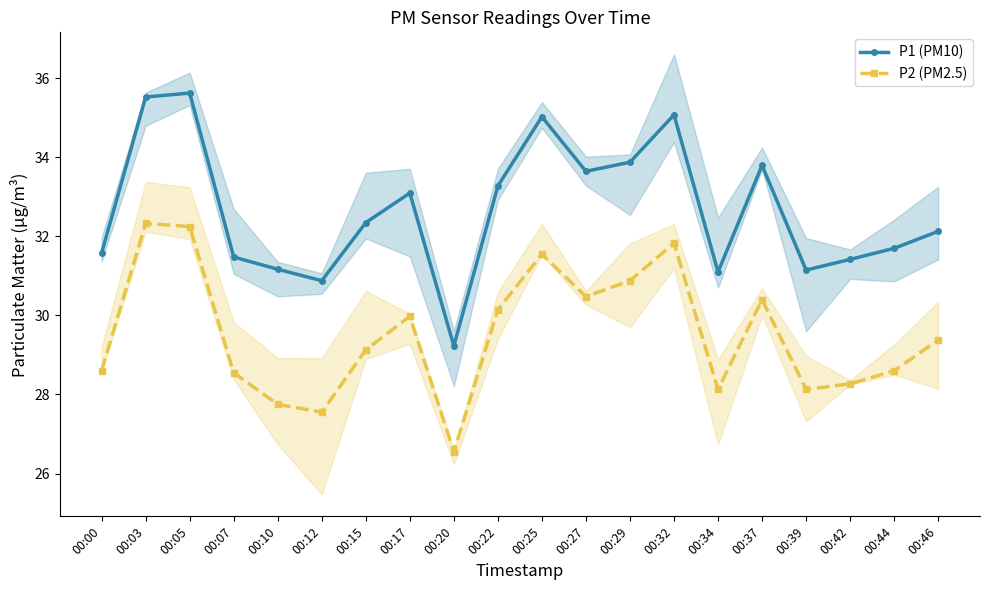

At how many categories does at least one series exceed 34?

4